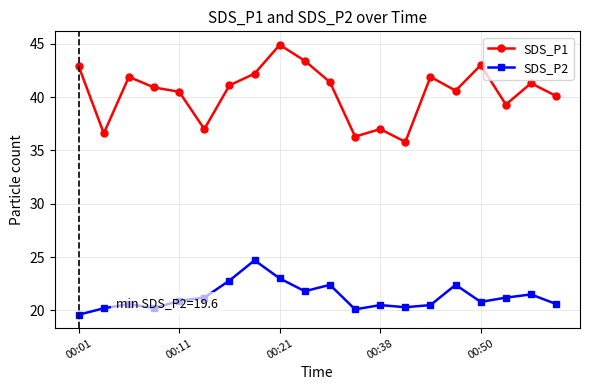

True or false: SDS_P2 and SDS_P1 intersect in this chart.

False